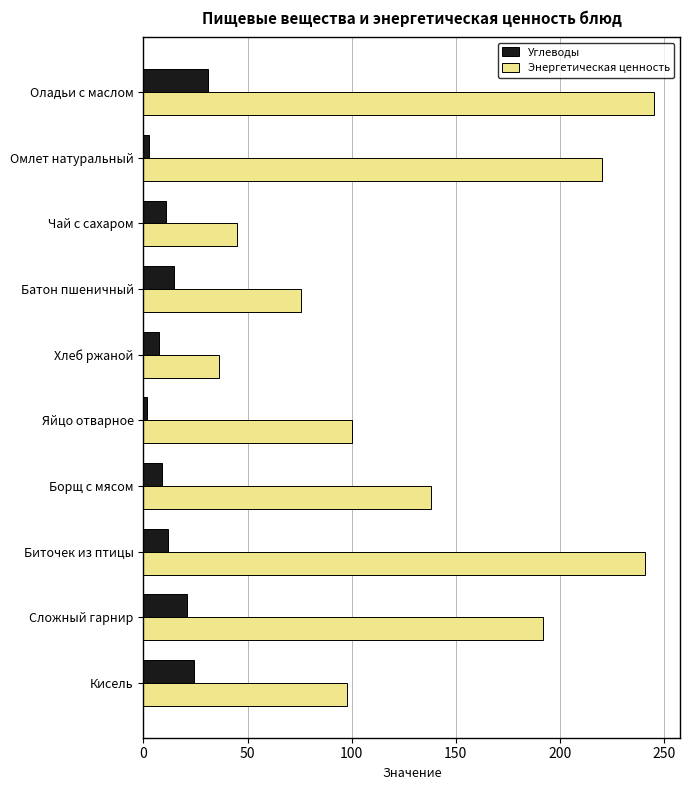

Which category has the highest value in the Углеводы series?

Оладьи с маслом